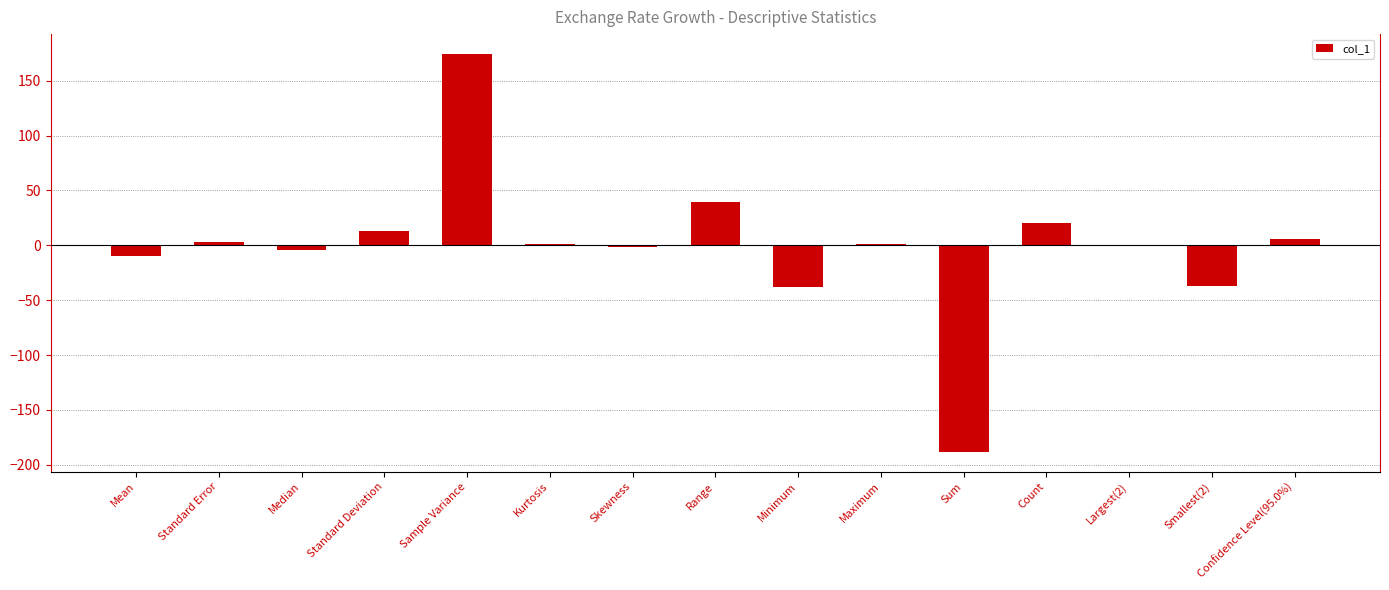

What is the maximum value shown in the chart?

174.3